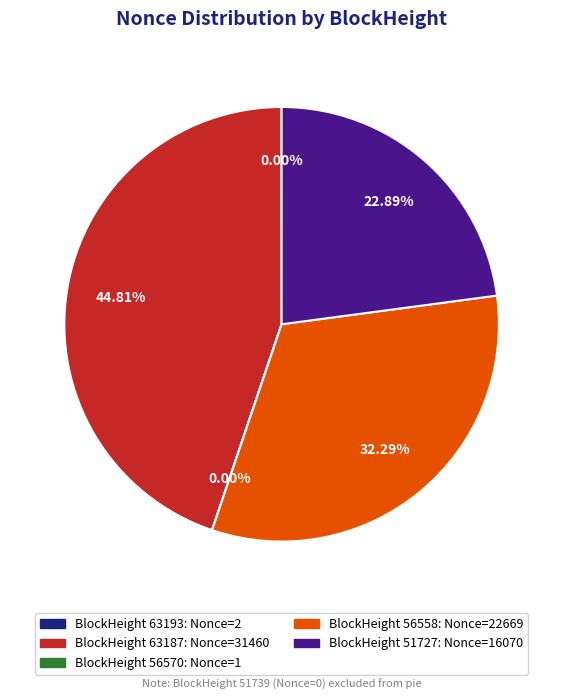

Is there any slice that represents more than half of the pie?

No